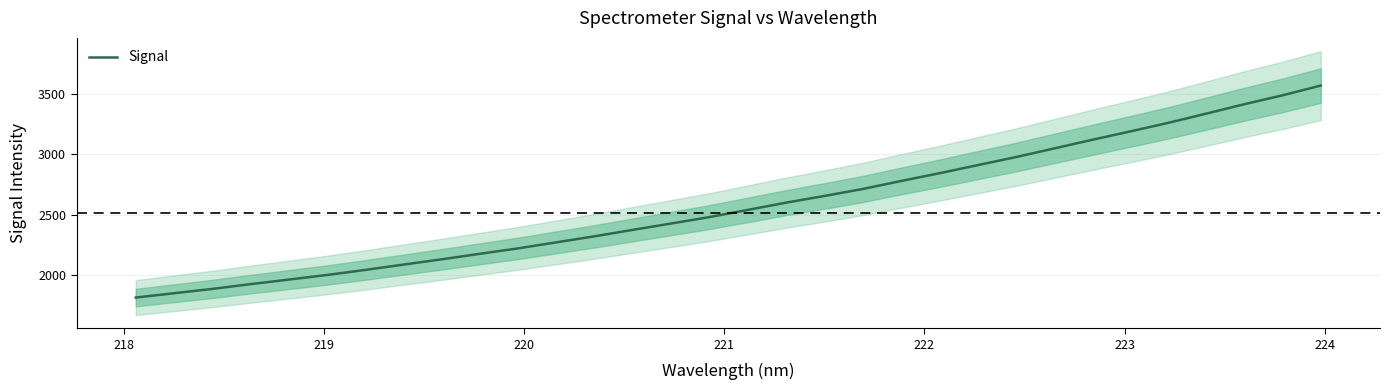

What is the maximum value shown in the chart?

3569.2